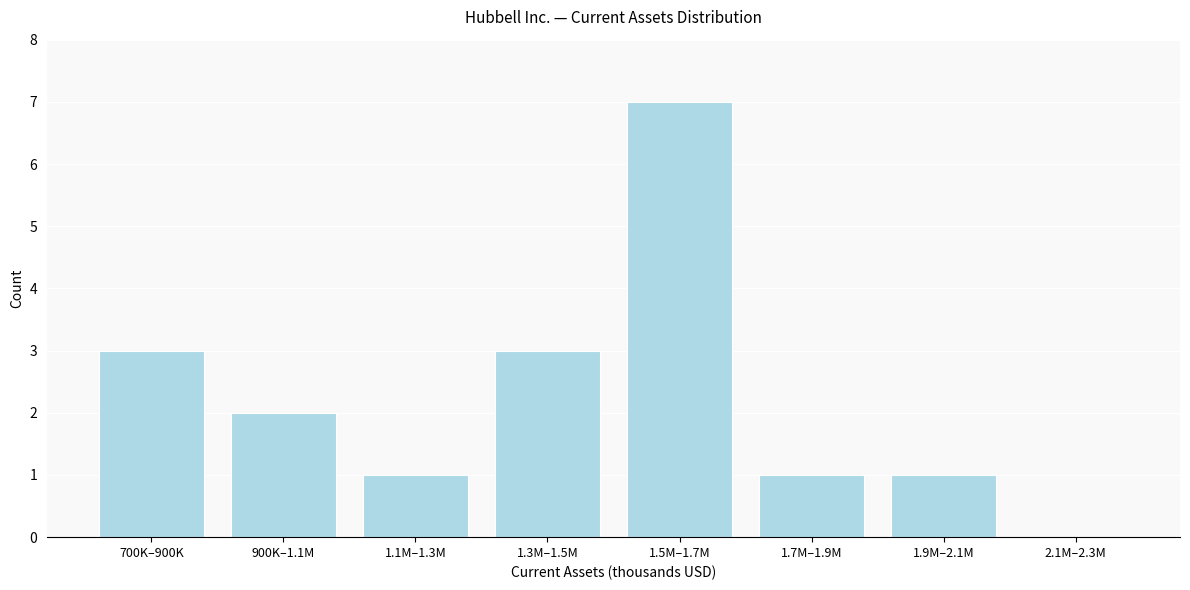

Reading left to right, what are all the values shown in this chart?

700K–900K=3	900K–1.1M=2	1.1M–1.3M=1	1.3M–1.5M=3	1.5M–1.7M=7	1.7M–1.9M=1	1.9M–2.1M=1	2.1M–2.3M=0